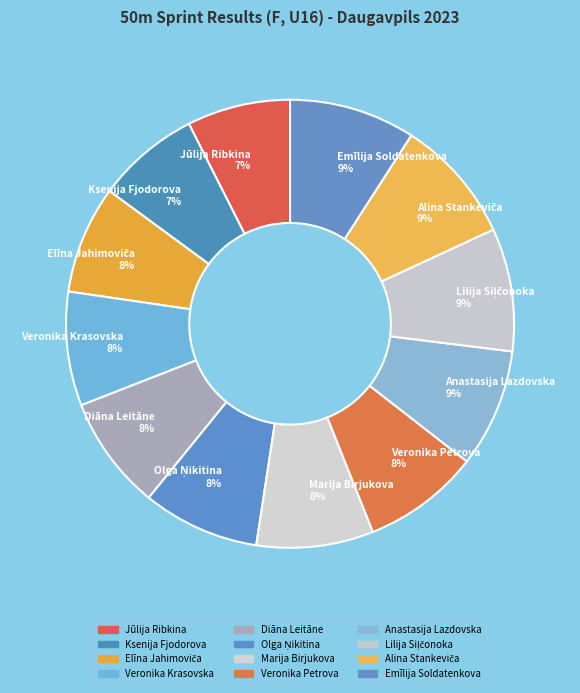

Does Veronika Krasovska represent more than half of the total?

No